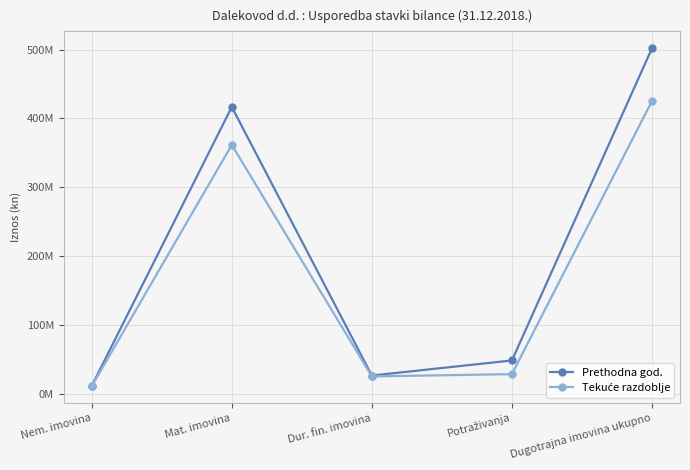

Where does the Prethodna god. series first go above 48093659?

Mat. imovina